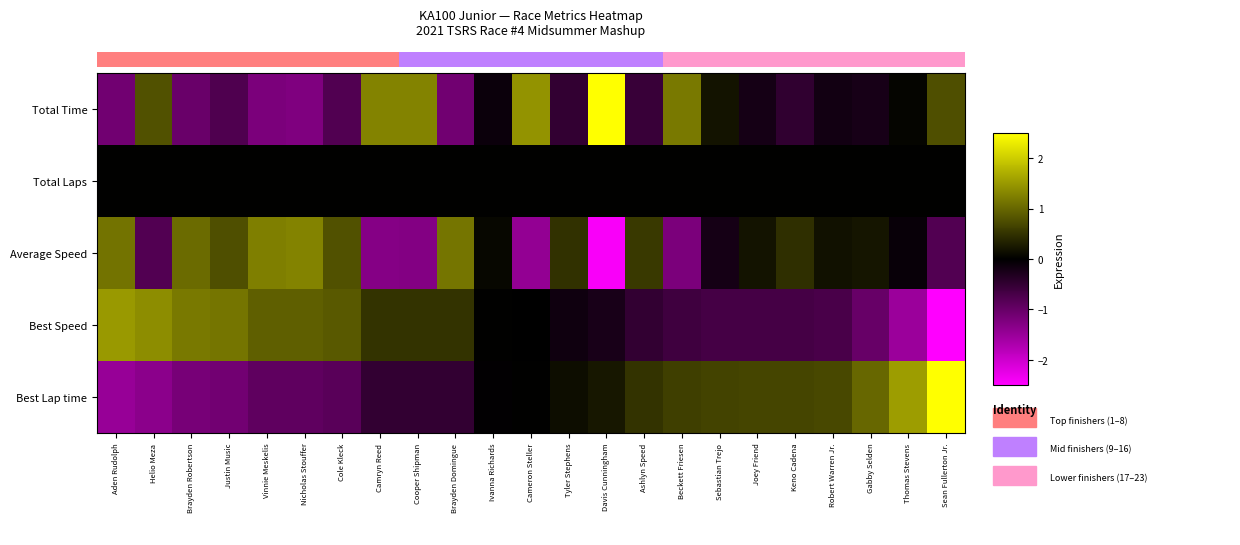

True or false: Best Lap time has a value of 0.2 at Tyler Stephens.

False